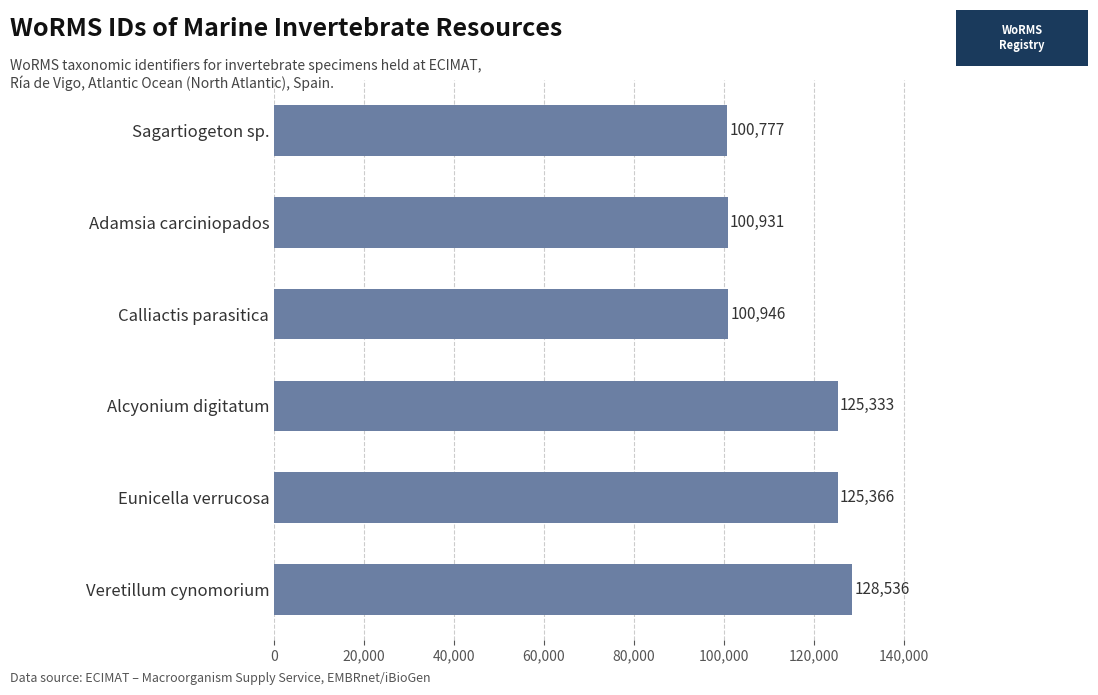

What is the average value?

113648